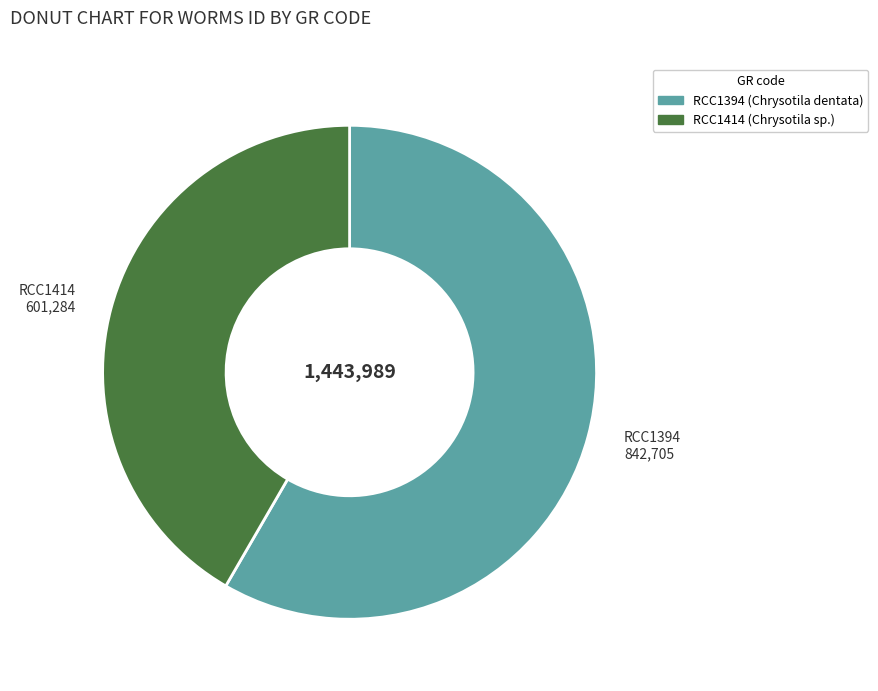

Which category has the smallest portion of the pie?

RCC1414